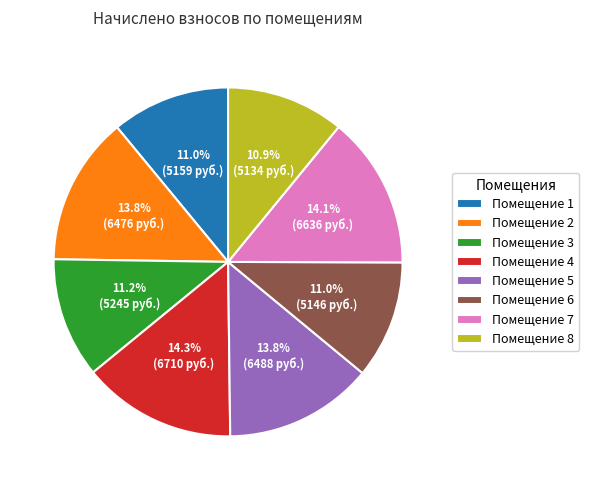

Count the number of slices in the pie.

8